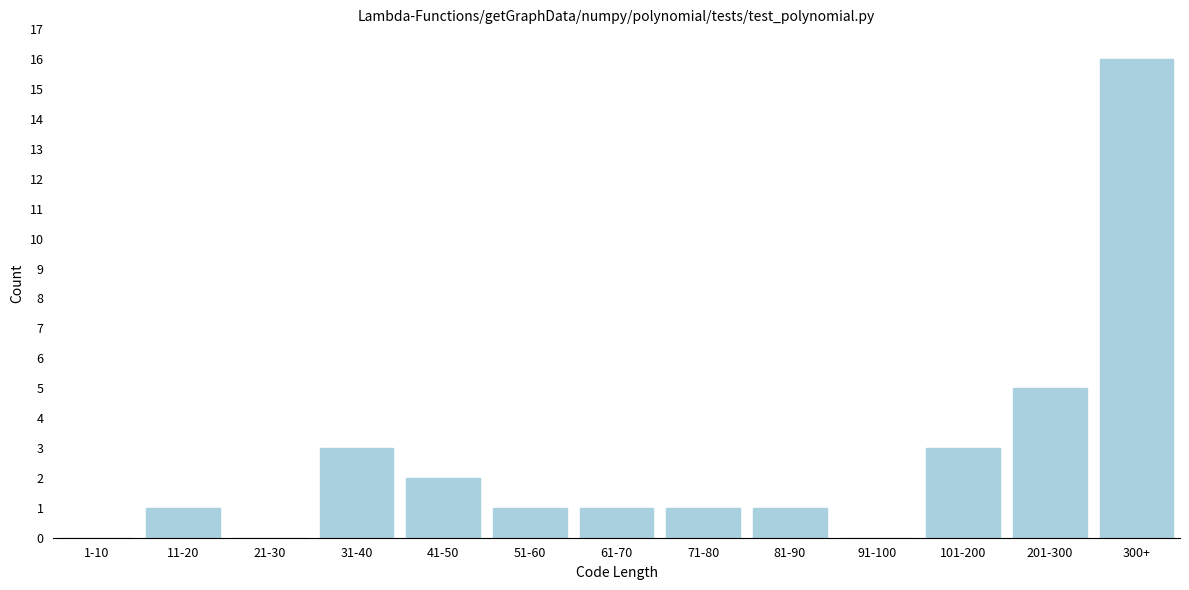

Reading right to left, what are all the values shown in this chart?

300+=16	201-300=5	101-200=3	91-100=0	81-90=1	71-80=1	61-70=1	51-60=1	41-50=2	31-40=3	21-30=0	11-20=1	1-10=0